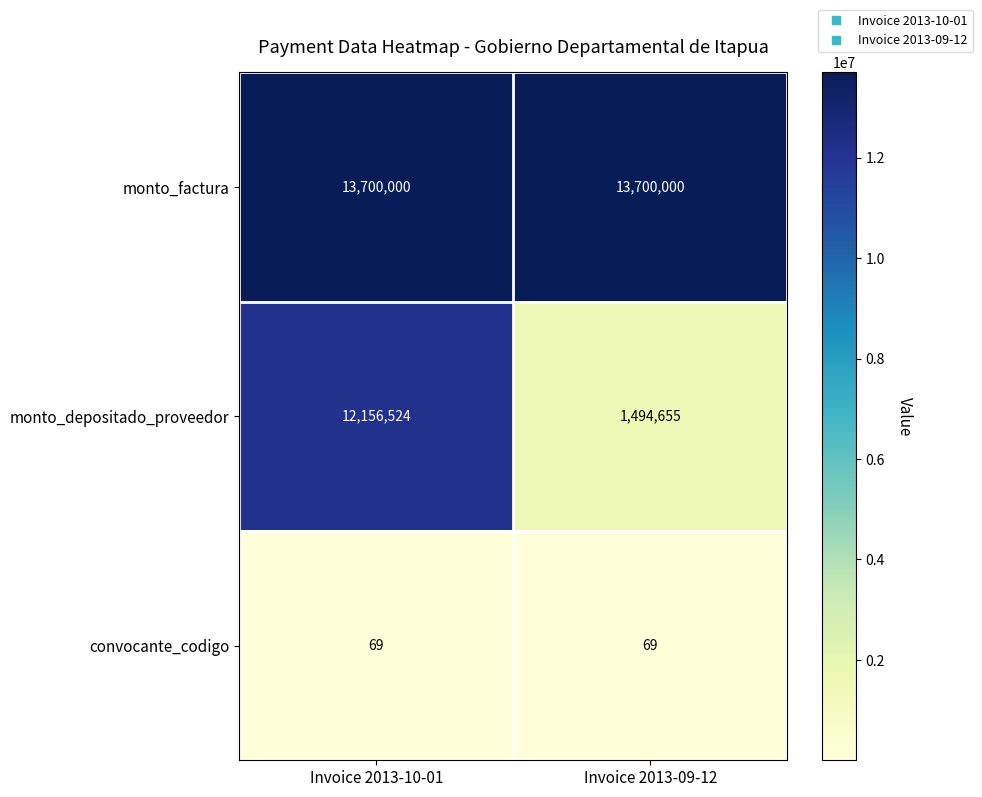

What is the average value of the monto_depositado_proveedor series?

6825590